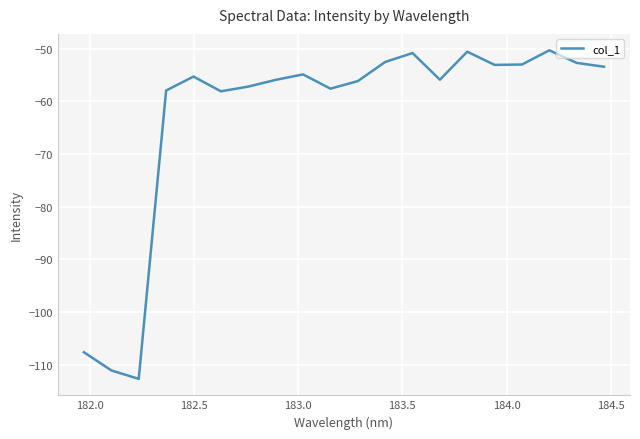

What is the smallest value displayed?

-112.7